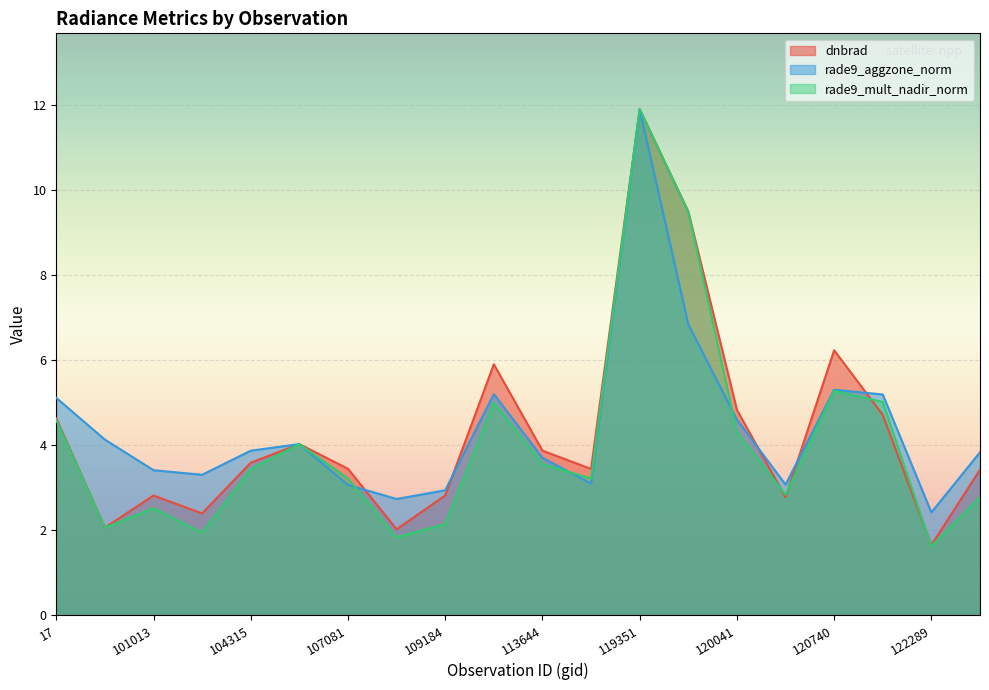

Reading right to left, extract all data points from this chart.

dnbrad: 3.4	1.6	4.7	6.2	2.8	4.8	9.5	11.9	3.4	3.9	5.9	2.8	2.0	3.4	4.0	3.6	2.4	2.8	2.1	4.6
rade9_aggzone_norm: 3.8	2.4	5.2	5.3	3.1	4.6	6.8	11.9	3.1	3.7	5.2	2.9	2.7	3.1	4.0	3.9	3.3	3.4	4.1	5.1
rade9_mult_nadir_norm: 2.8	1.6	5.0	5.3	2.8	4.3	9.5	11.9	3.2	3.6	5.0	2.1	1.8	3.2	4.0	3.4	1.9	2.5	2.1	4.6